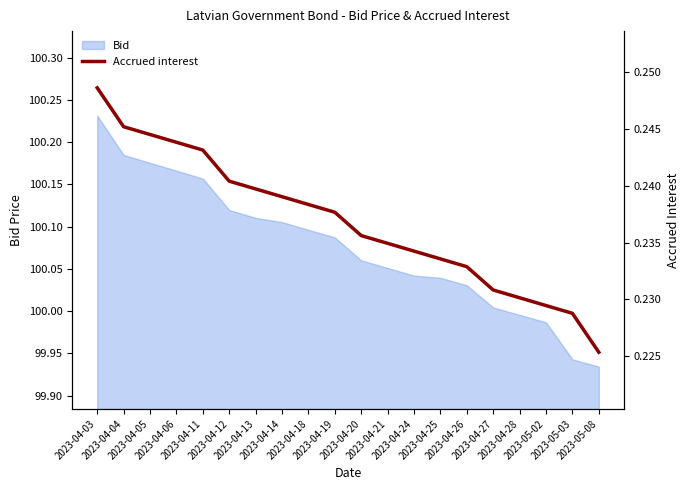

Which has a higher value, 2023-04-11 or 2023-04-12?

2023-04-11